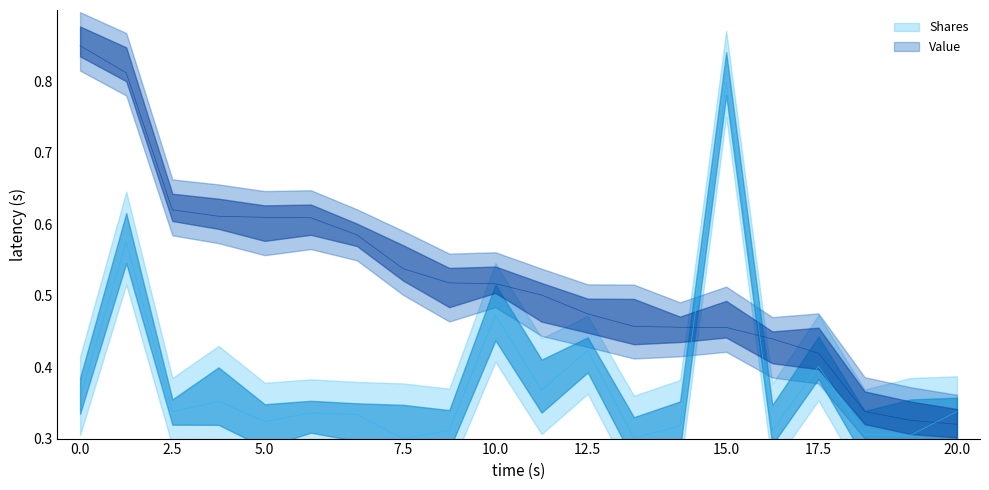

Count the Shares values in the range 0 to 1.

20